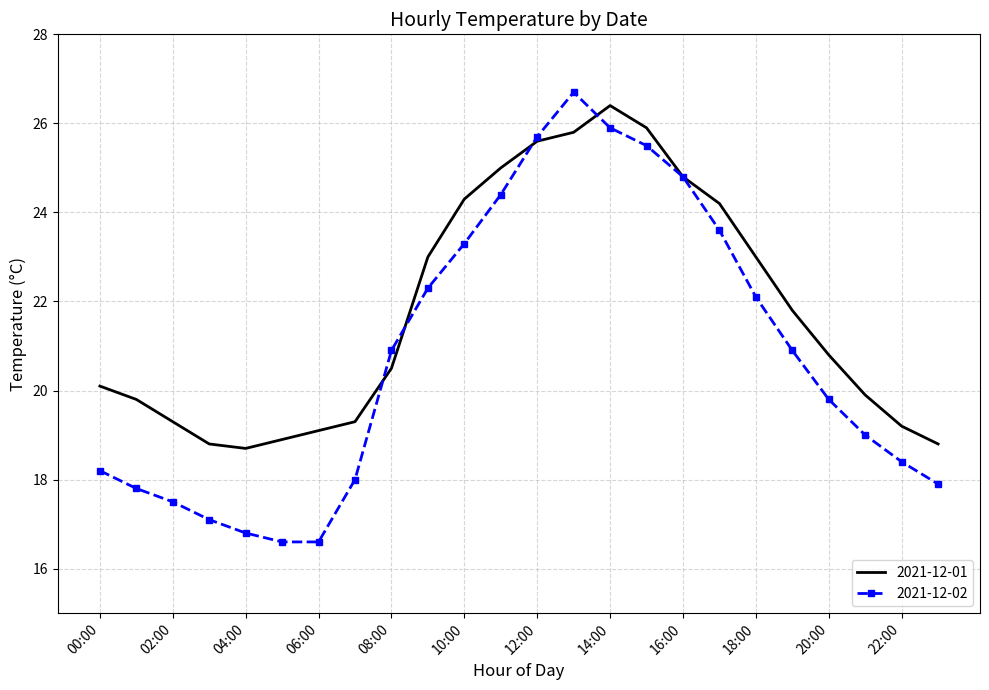

Rank the series by their average value, from highest to lowest.

2021-12-01, 2021-12-02